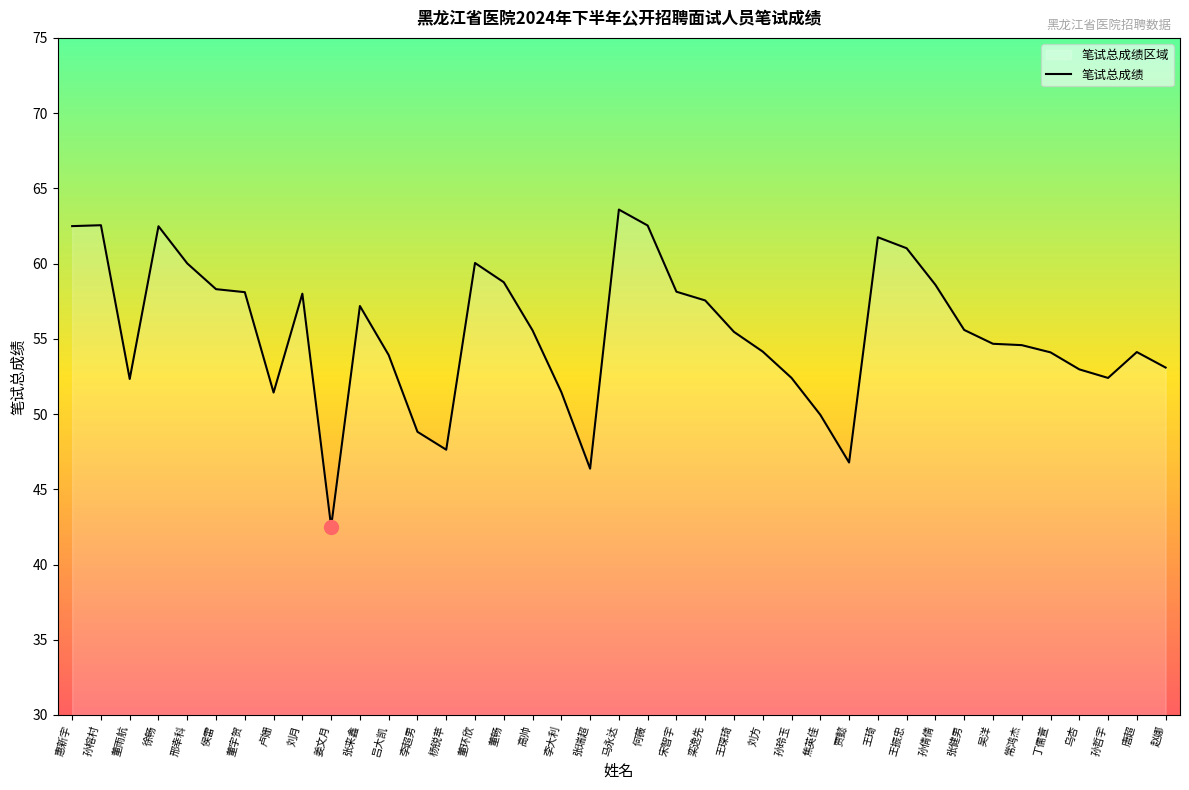

Reading left to right, what are all the values shown in this chart?

62.5	62.5	52.3	62.5	60.0	58.3	58.1	51.4	58.0	42.5	57.2	53.9	48.8	47.6	60.0	58.8	55.6	51.5	46.4	63.6	62.5	58.1	57.5	55.5	54.1	52.4	50.0	46.8	61.8	61.0	58.6	55.6	54.7	54.6	54.1	53.0	52.4	54.1	53.1